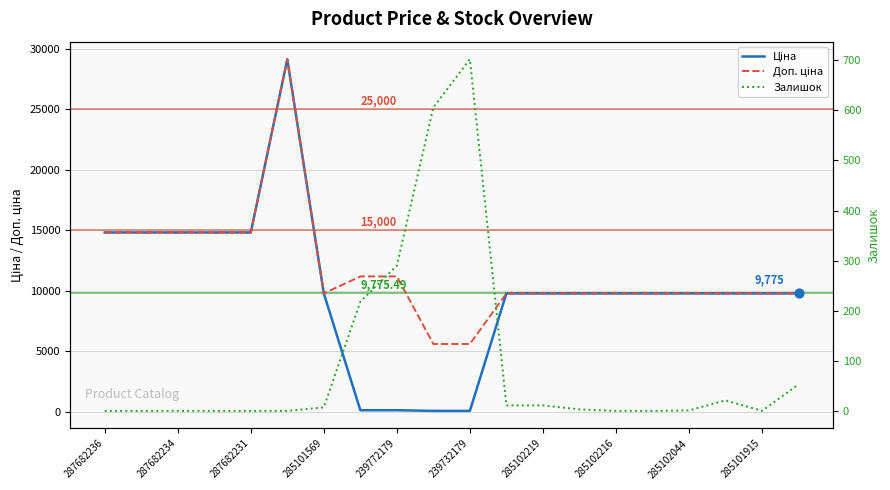

Is the value of Доп. ціна at 15 greater than the value of Залишок at 13?

Yes